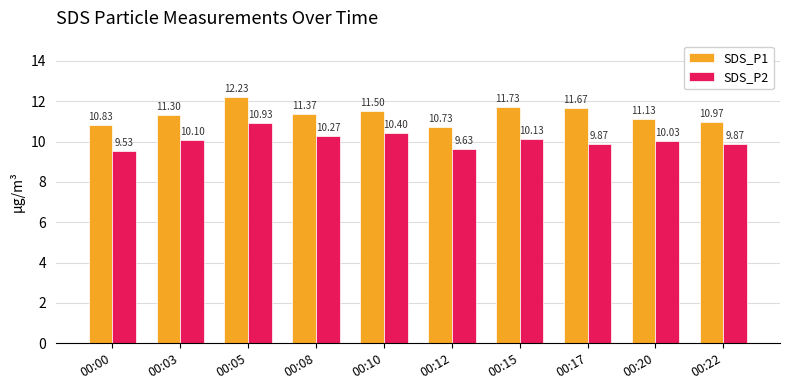

At which category is the sum across all series the highest?

00:05